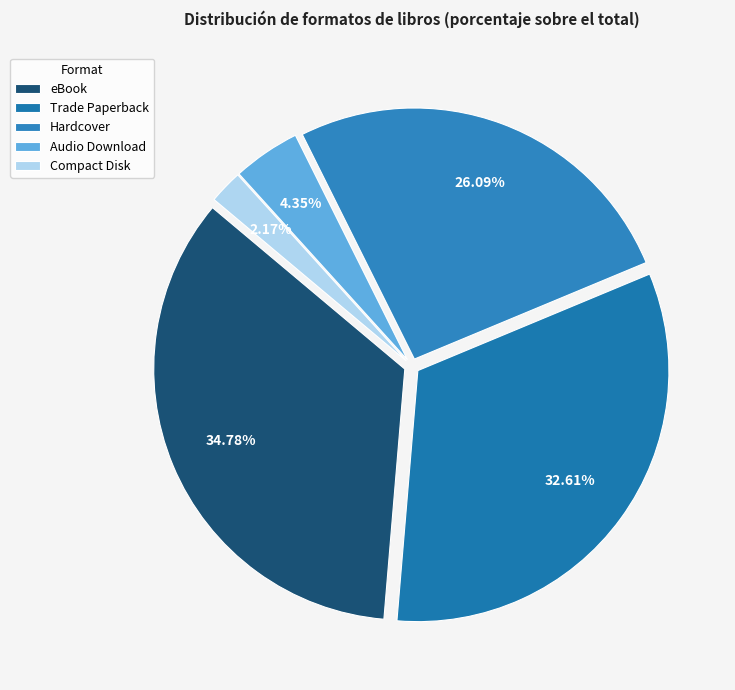

True or false: Audio Download accounts for 10% of the total.

False